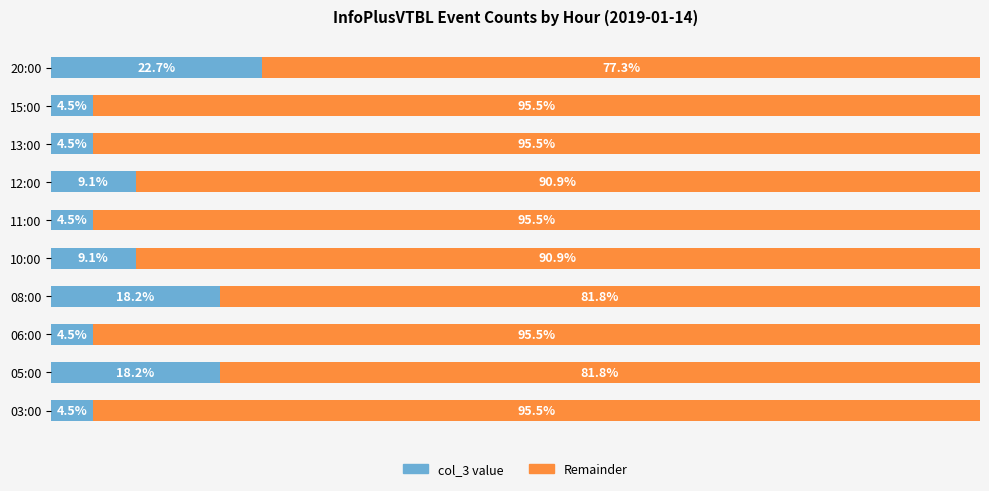

Is it true that col_3 (right portion) equals 34.3 at 11:00?

False